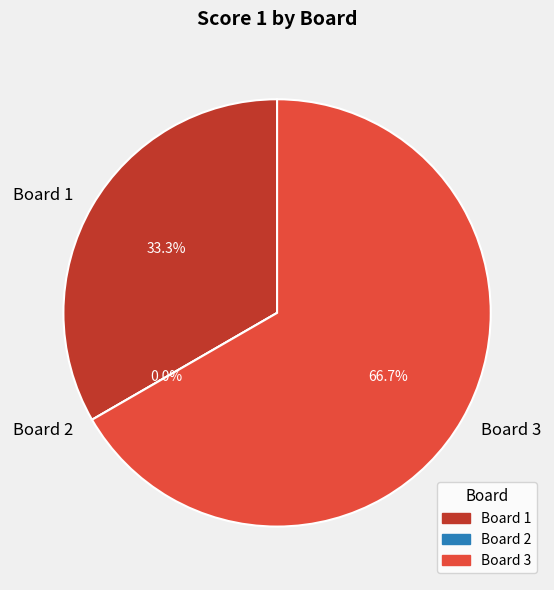

To the nearest percent, what is the difference between the largest and smallest slice percentages?

67%